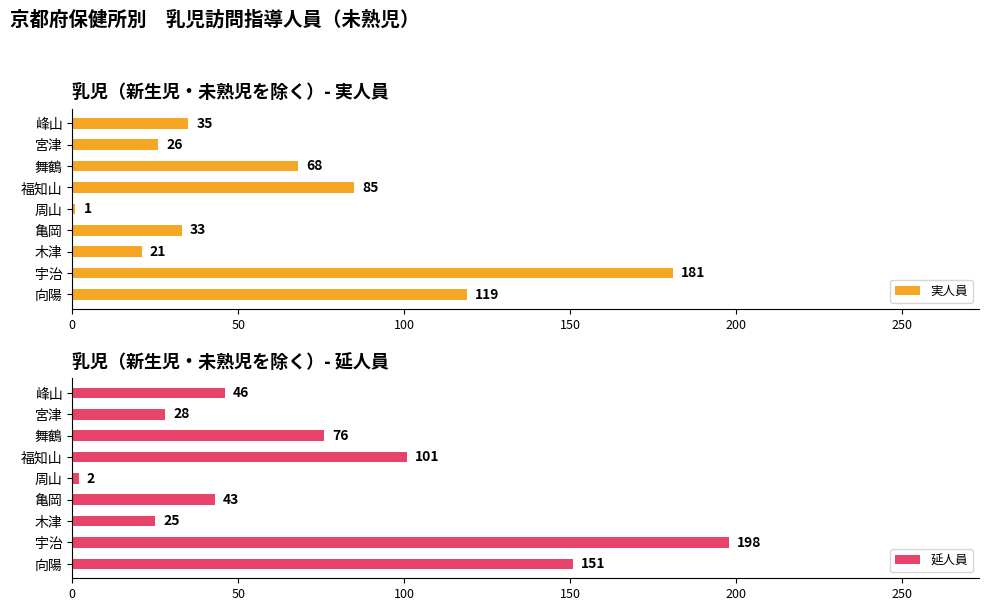

Which series has the largest total across all categories?

延人員